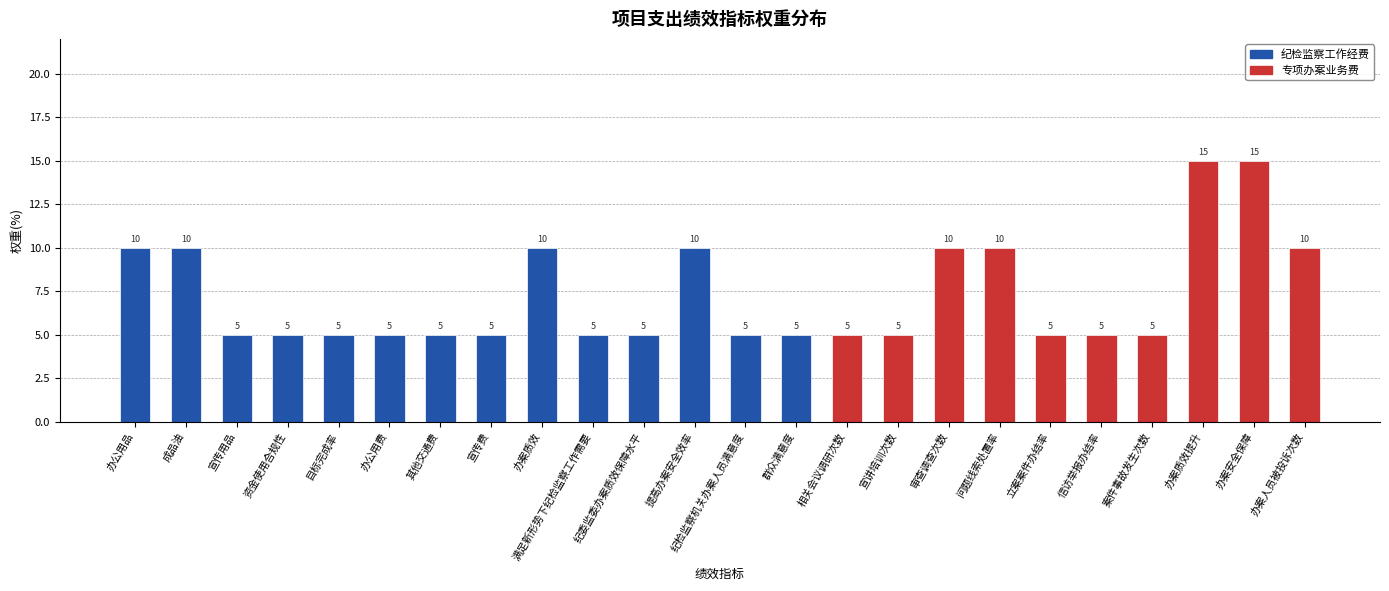

What is the change in value from 办公用品 to 信访举报办结率?

-5